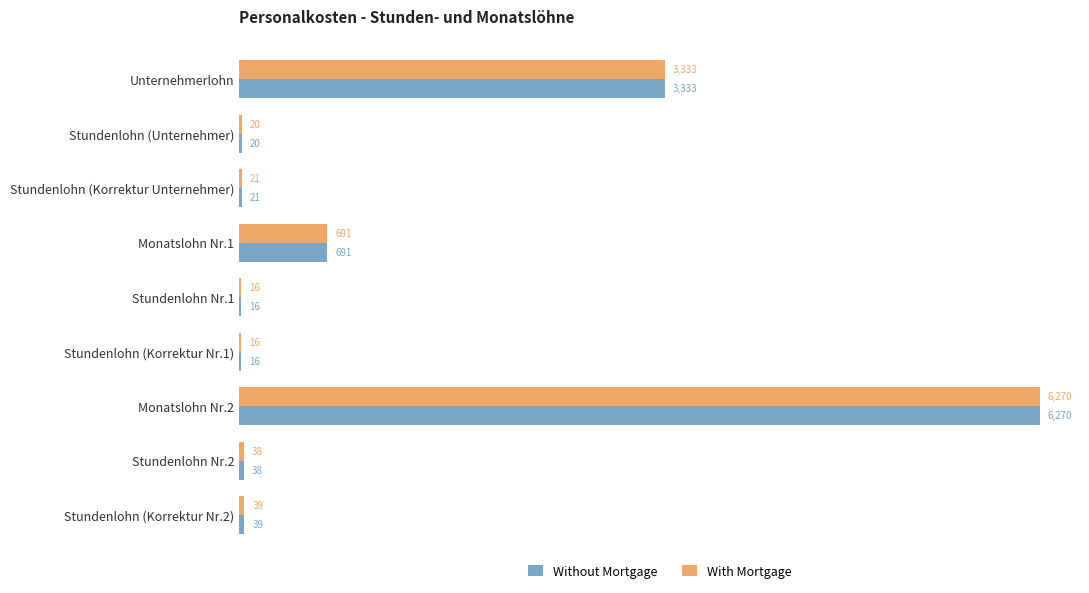

At which label does With Mortgage reach its peak?

Monatslohn Nr.2